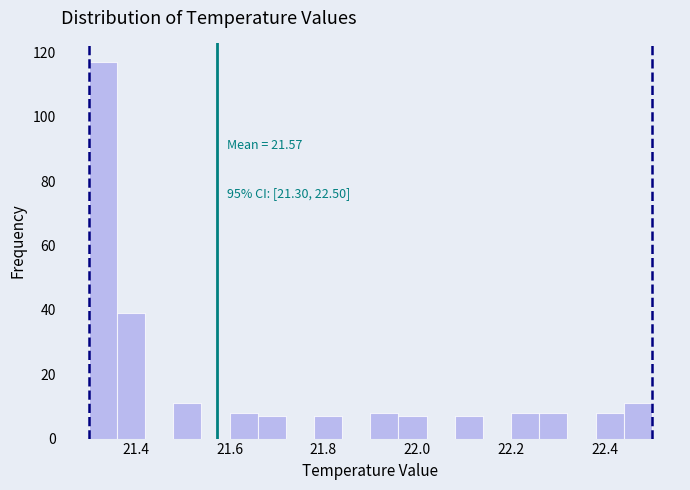

Around what value on the x-axis is the tallest bar? Give the approximate position of its centre, as read against the axis.

21.34